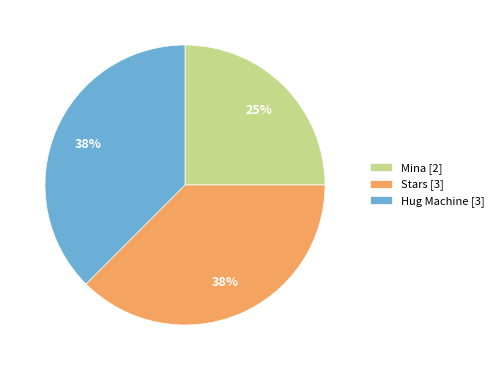

The Mina [2] slice represents 25% of the pie. True or false?

True